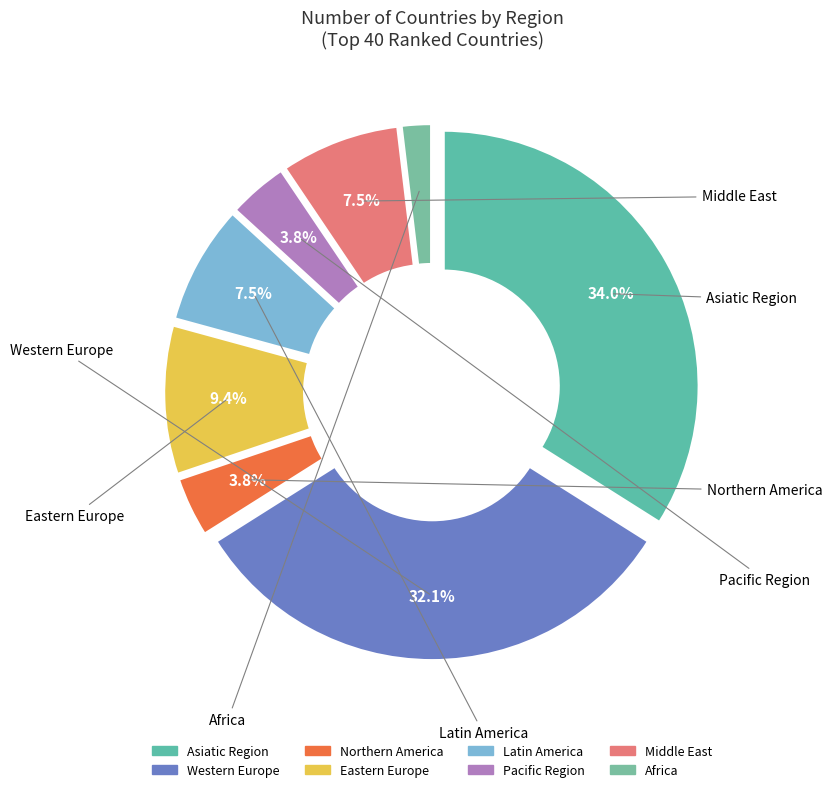

Rank the categories by value from highest to lowest.

Asiatic Region, Western Europe, Eastern Europe, Latin America, Middle East, Northern America, Pacific Region, Africa